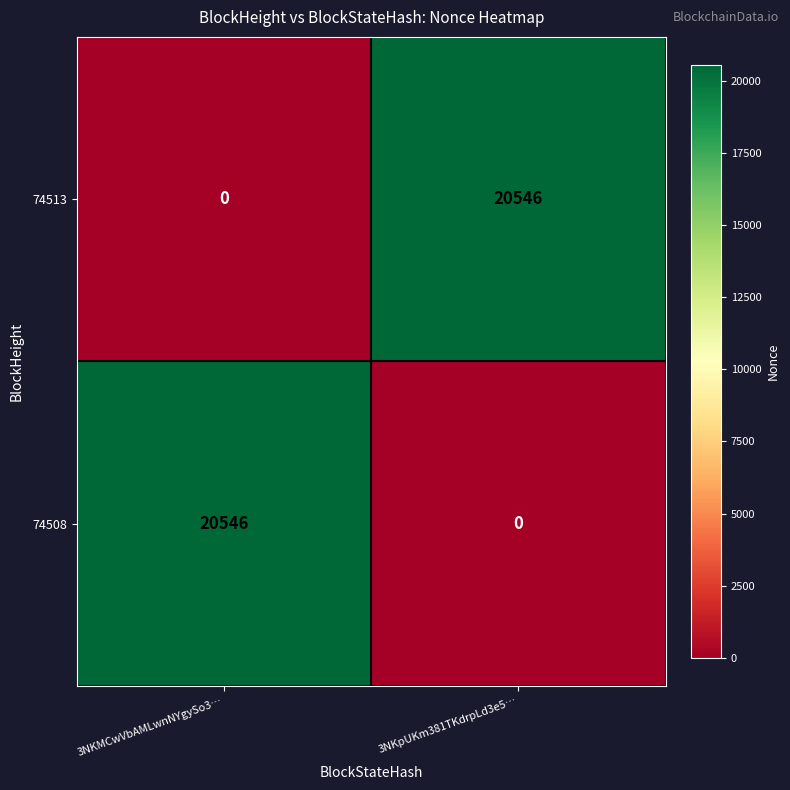

What is the difference between the highest and lowest values at 3NKMCwVbAMLwnNYgySo3…?

20546